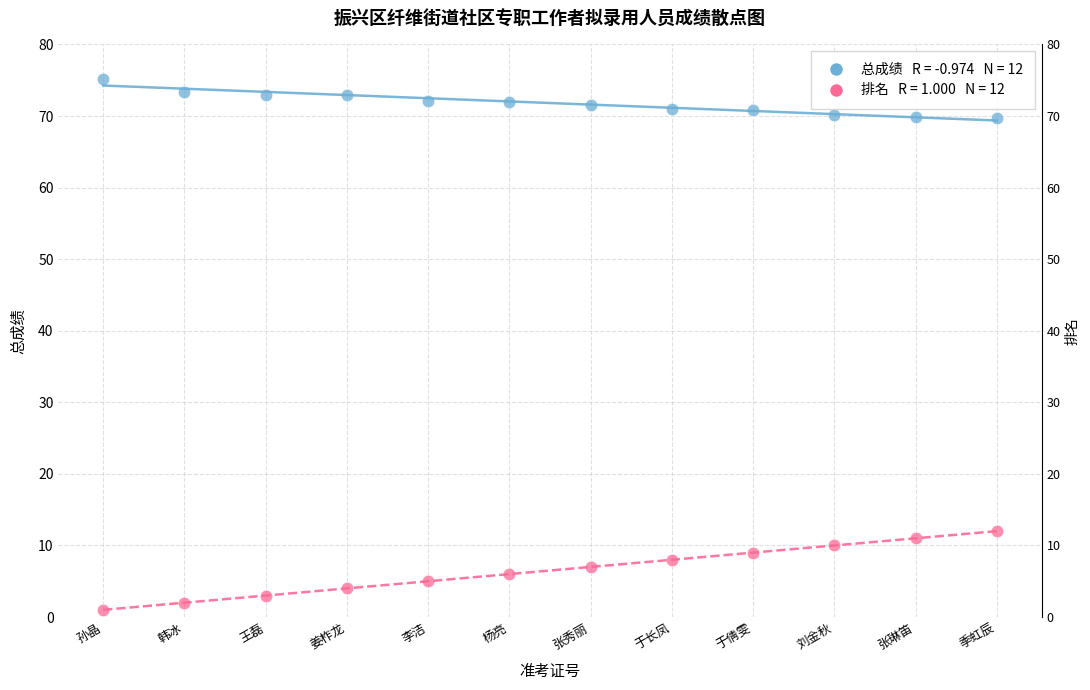

Across all data points, what is the range of X values (max minus min)?

11.0